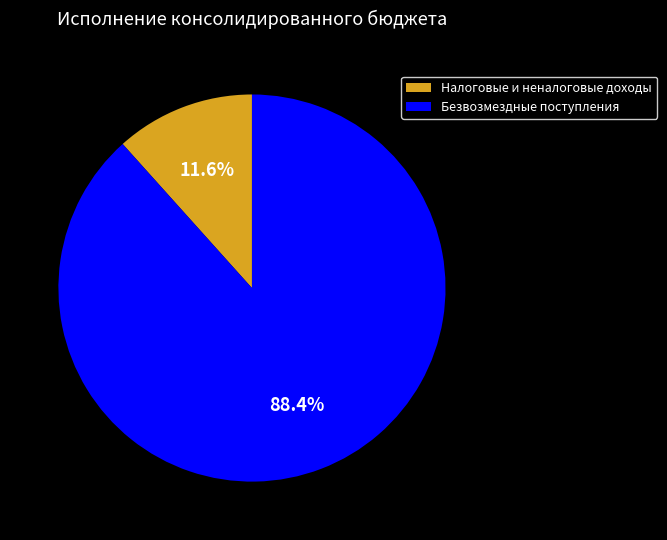

To the nearest percent, what percentage of the pie is Налоговые и неналоговые доходы?

12%